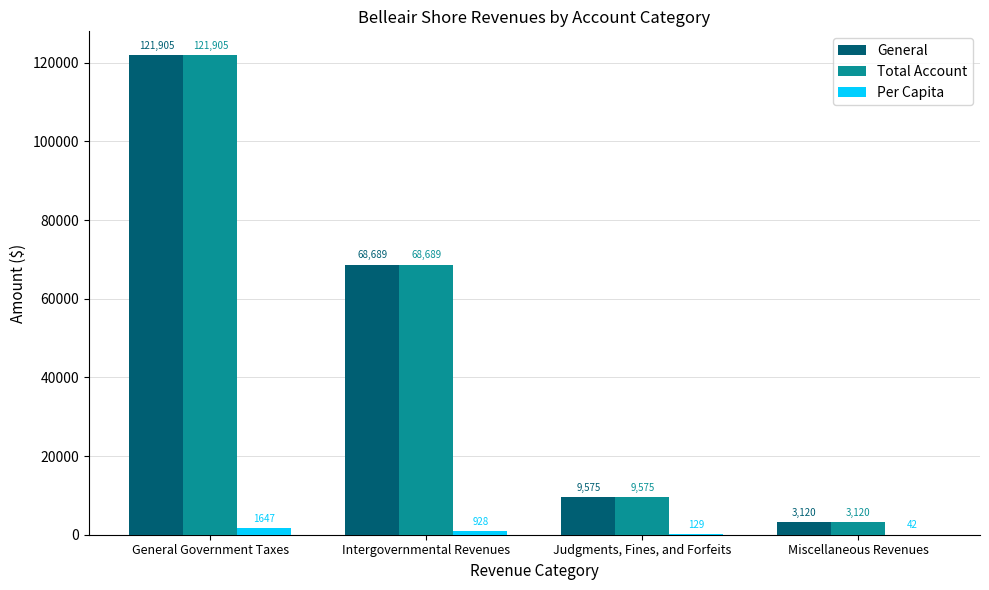

Is it true that General equals 121905.0 at General Government Taxes?

True